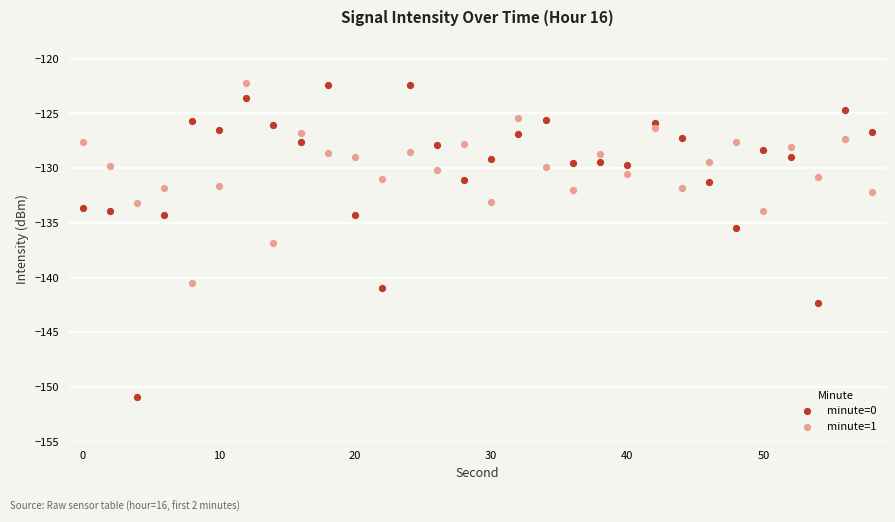

Which series has the widest spread of Y values?

minute=0